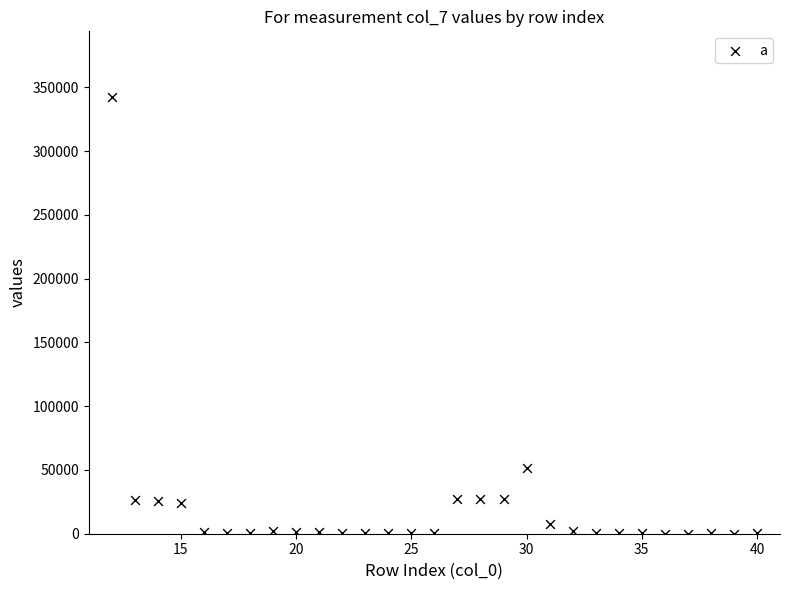

What Y value in the scatter plot is closest to 171255?

51780